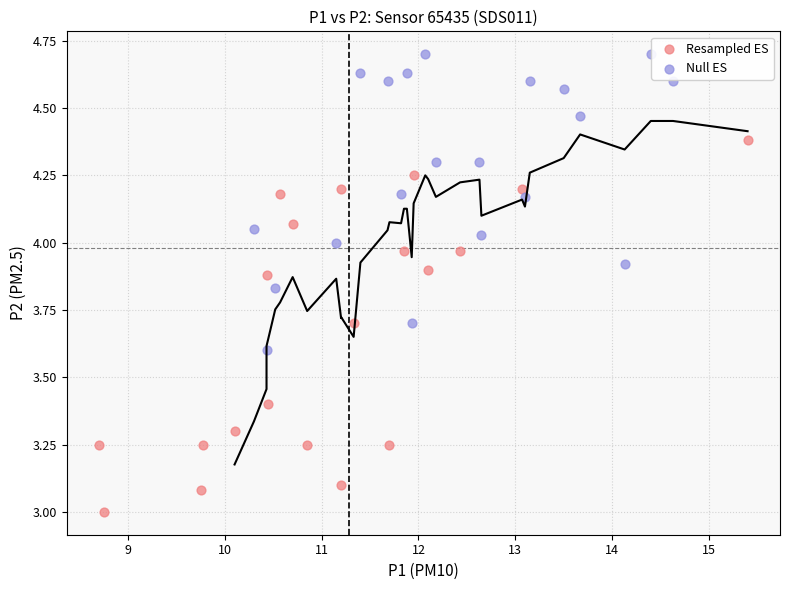

Which series reaches the maximum Y coordinate?

Null ES